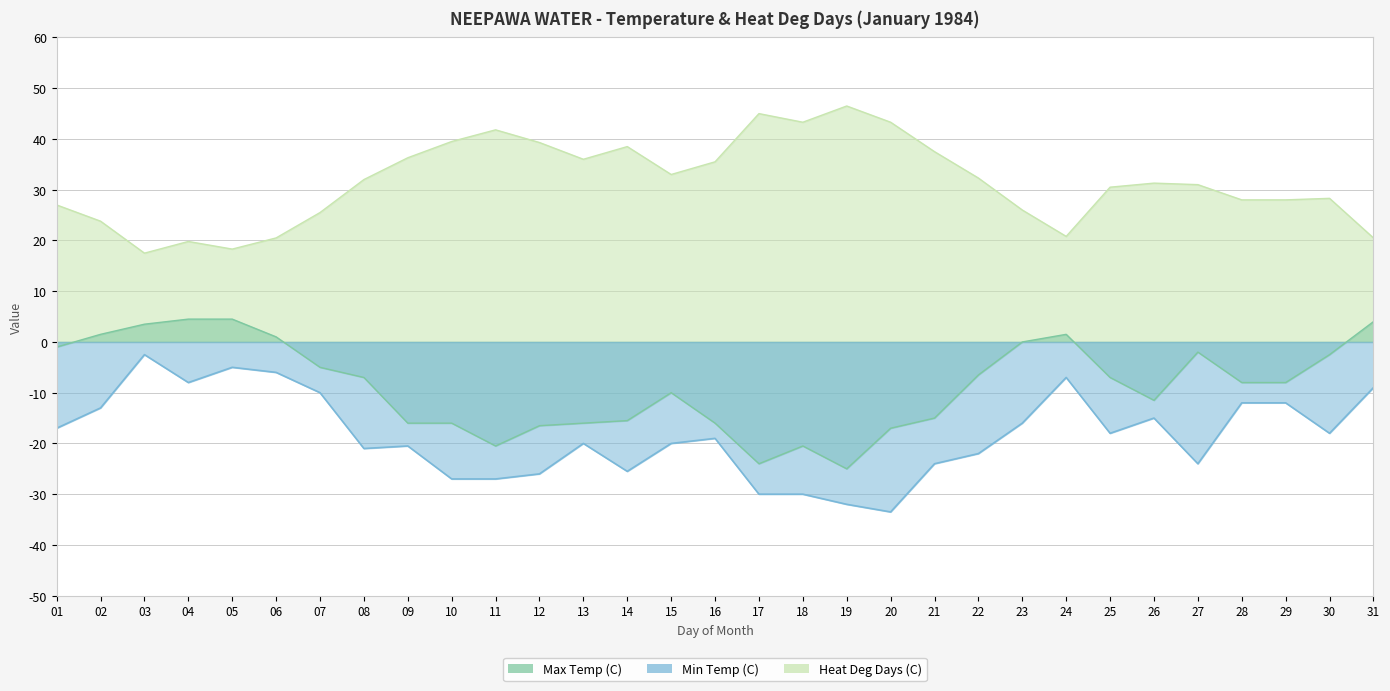

Rank the series by their average value, from lowest to highest.

Min Temp (C), Max Temp (C), Heat Deg Days (C)